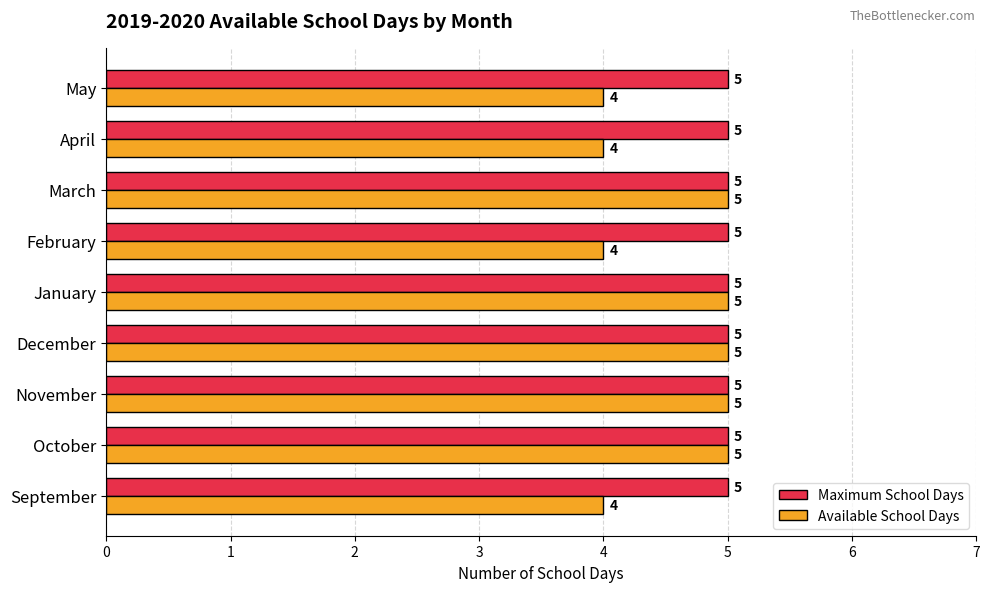

Rank the series by their average value, from highest to lowest.

Maximum School Days, Available School Days